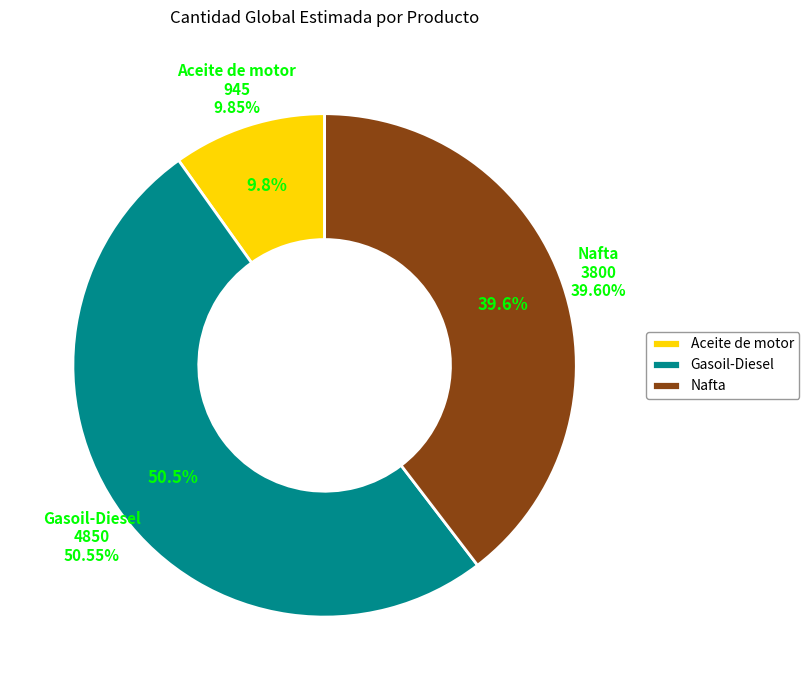

The Nafta slice represents 40% of the pie. True or false?

True